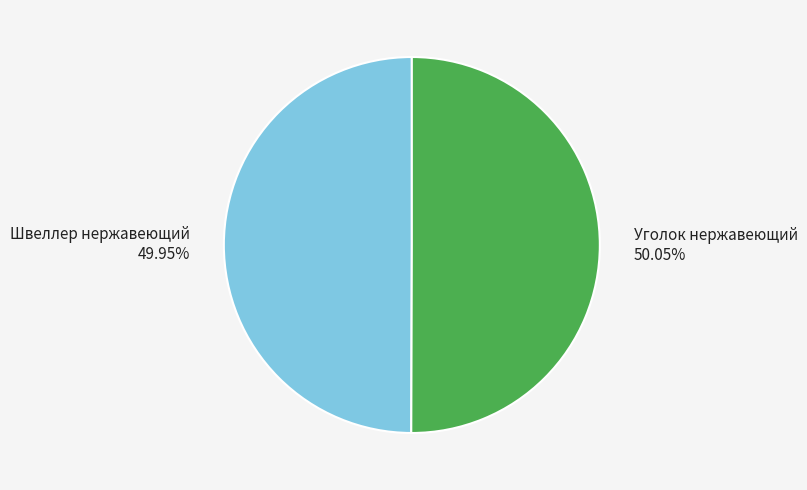

To the nearest percent, what is the average slice percentage?

50%